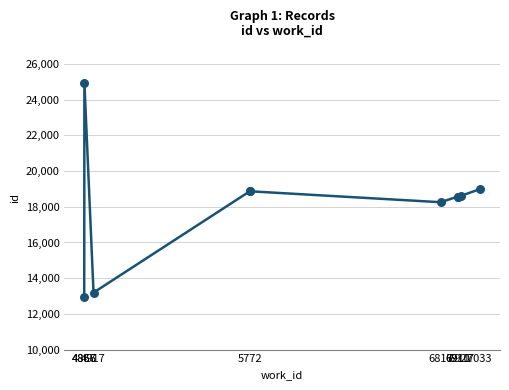

What is the ratio of the value at 5772 to the value at 4867?

0.8